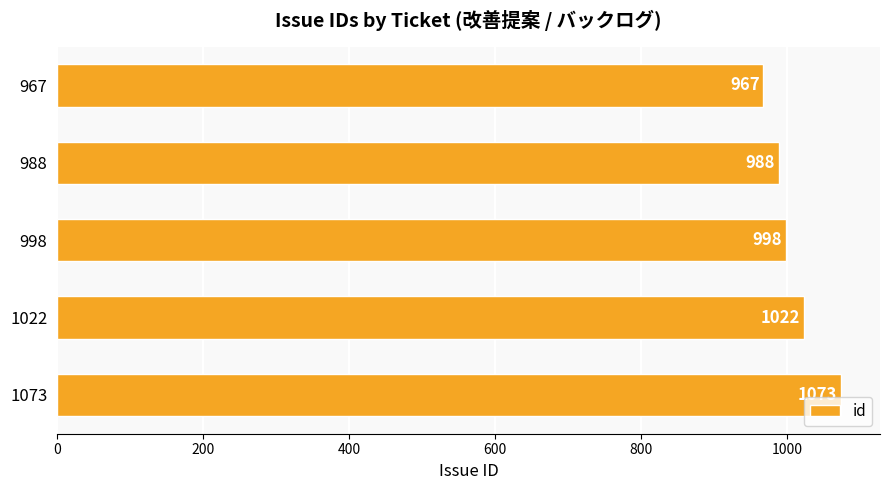

Rank the categories by value from lowest to highest.

967, 988, 998, 1022, 1073